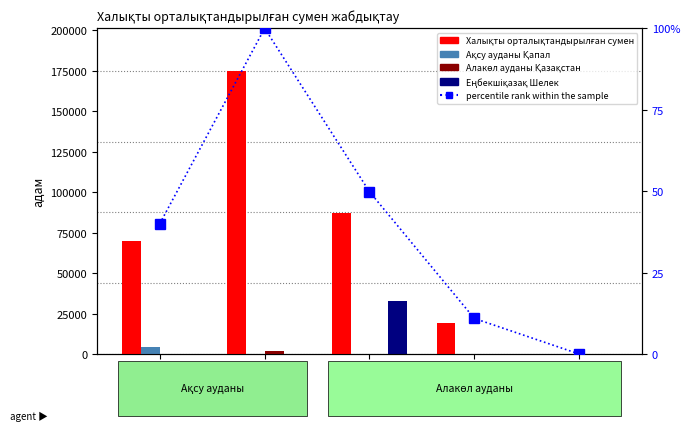

Reading left to right, extract all data points from this chart.

Халықты орталықтандырылған сумен: 70021.0	174842.0	87135.0	19106.0	0.0
Ақсу ауданы Қапал: 4194.0	0.0	0.0	0.0	0.0
Алакөл ауданы Қазақстан: 0.0	2133.0	0.0	0.0	0.0
Еңбекшіқазақ Шелек: 0.0	0.0	32858.0	0.0	0.0
percentile rank within the sample: 40.0	100.0	49.8	10.9	0.0